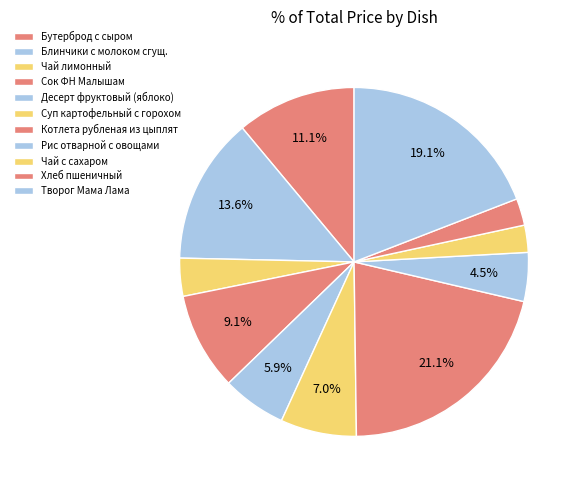

How many slices are in this pie chart?

11